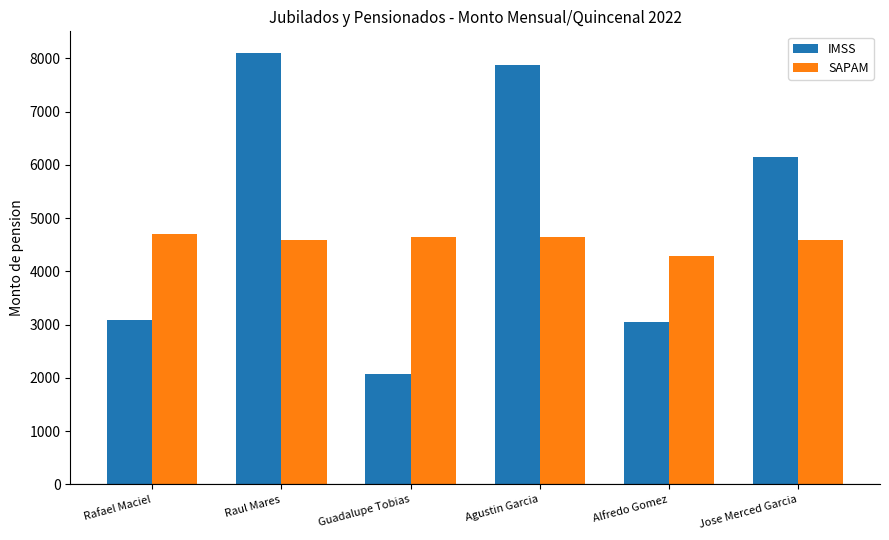

What is the difference between the highest and lowest values at Agustin Garcia?

3225.7